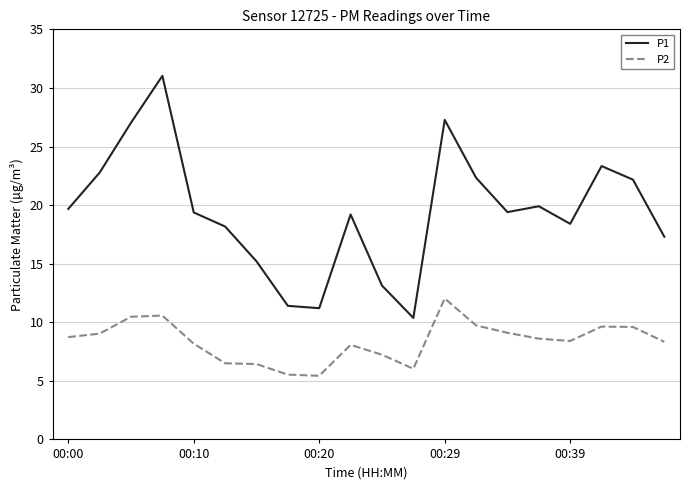

Which series has the largest range (max minus min)?

P1